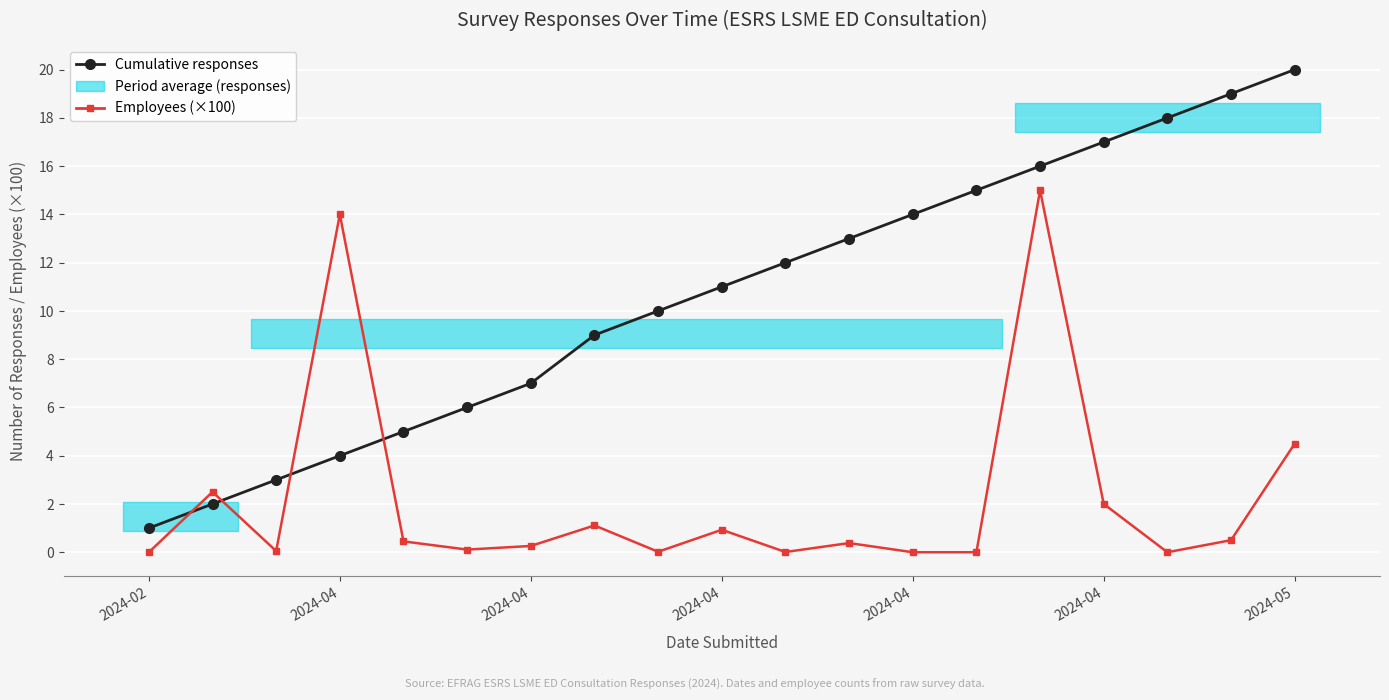

The Employees (×100) series shows 2.0 at 2024-04. True or false?

True